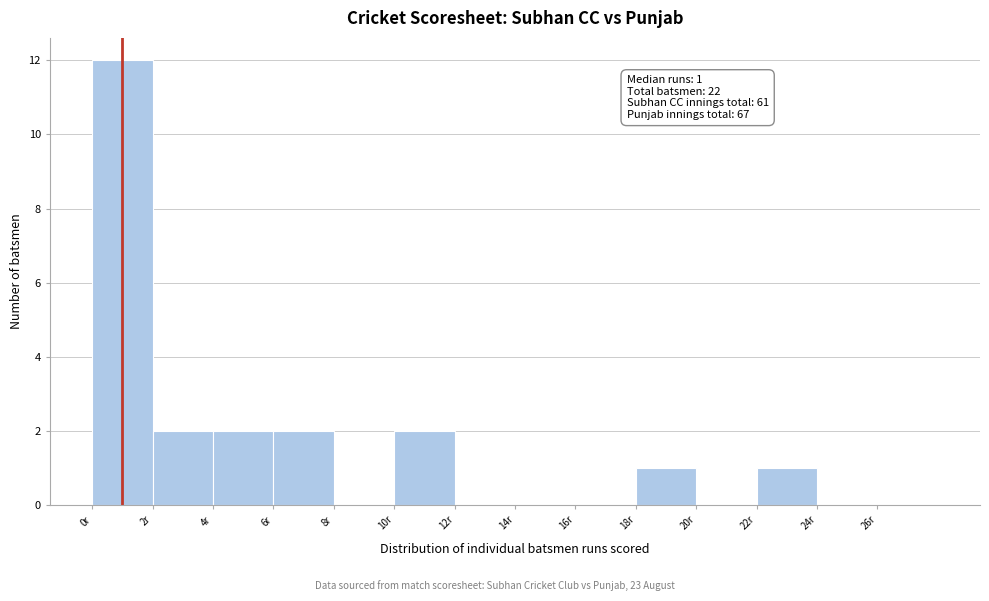

Which range on the x-axis has the tallest bar?

0 to 2